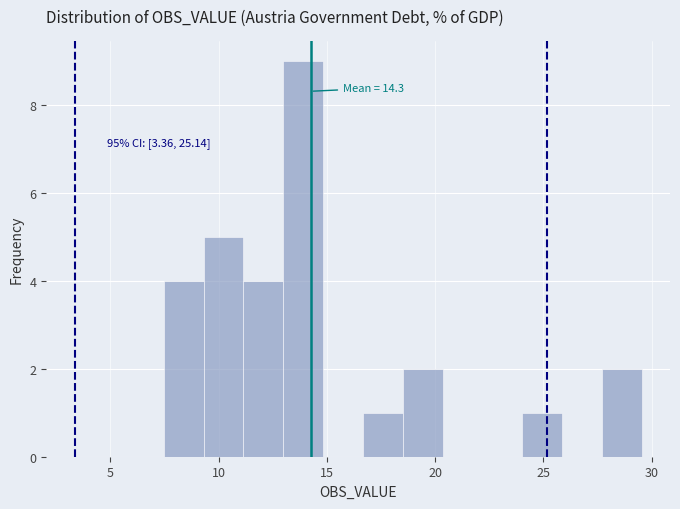

Around what value on the x-axis is the tallest bar? Give the approximate position of its centre, as read against the axis.

14.0